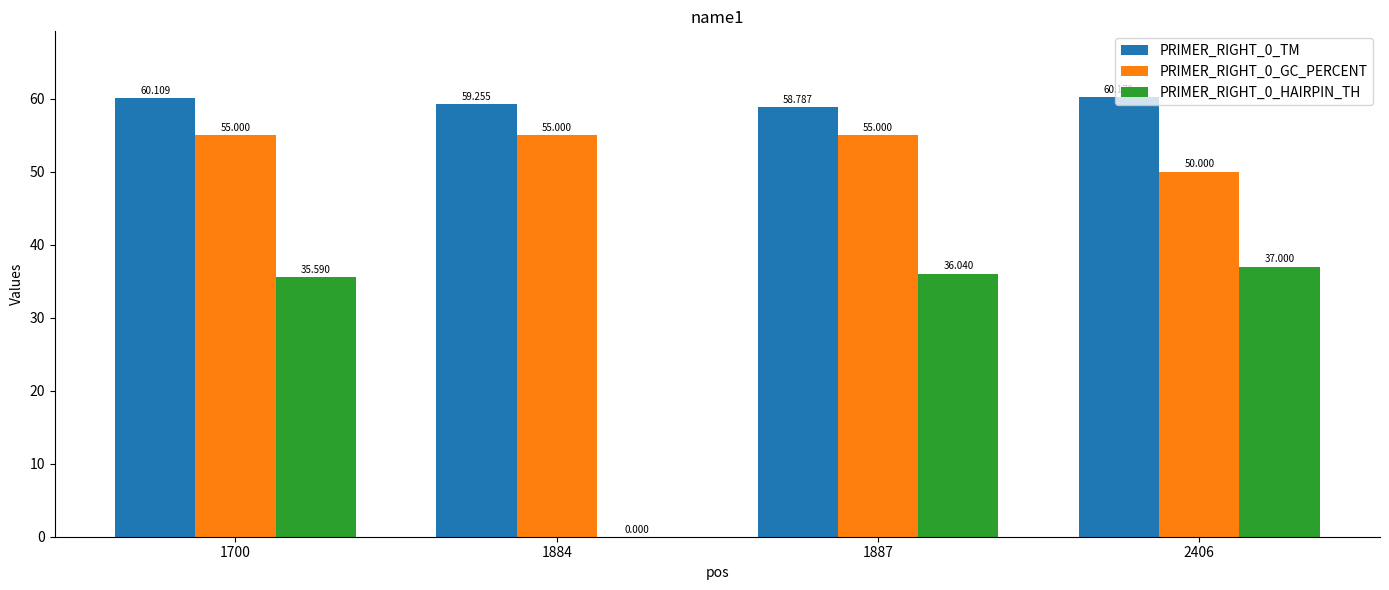

What is the value of the PRIMER_RIGHT_0_HAIRPIN_TH bar at the 1st from the left?

35.6